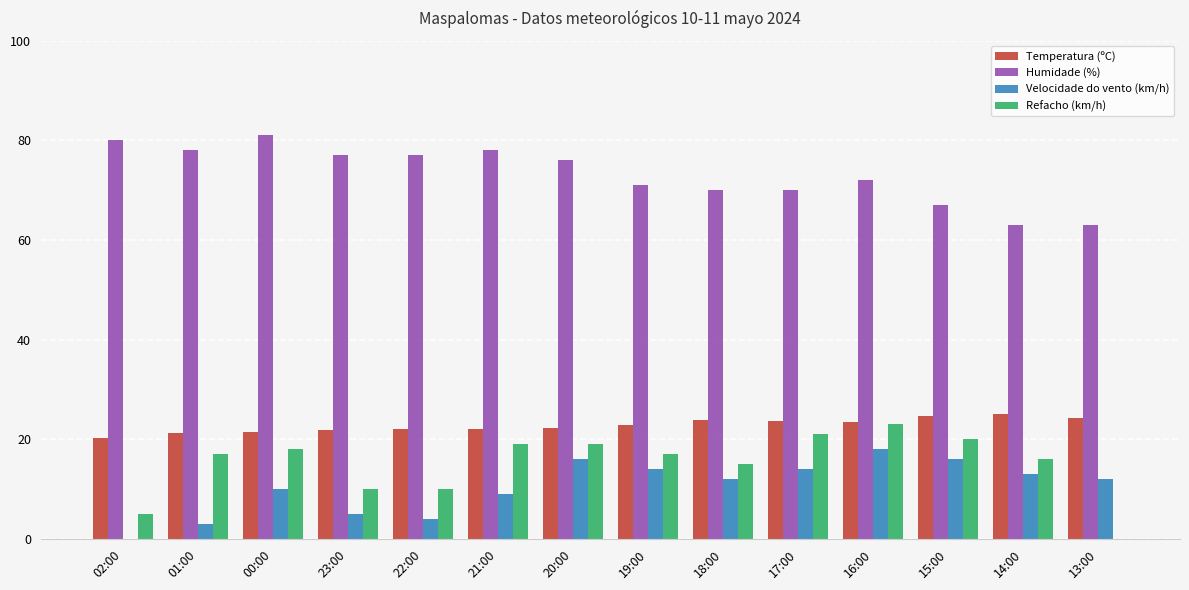

What is the maximum value shown in the chart?

81.0